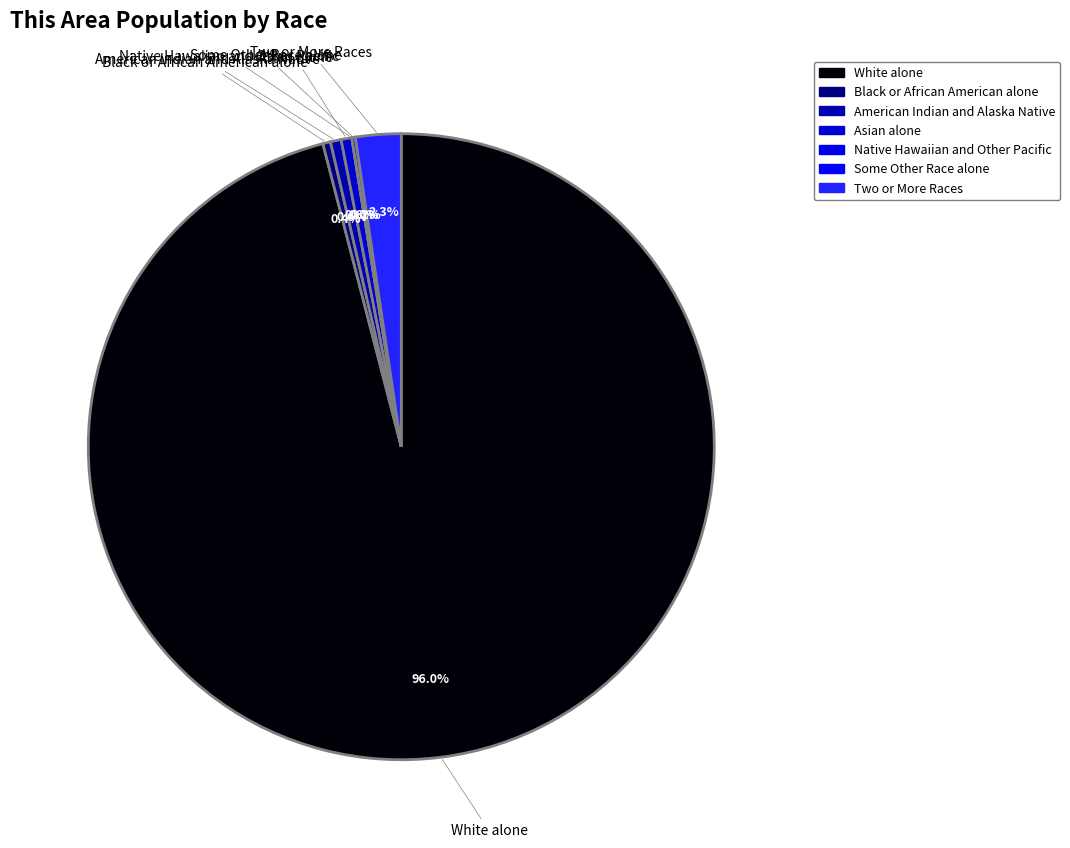

What is the total percentage of Native Hawaiian and Other Pacific and White alone?

96.0%